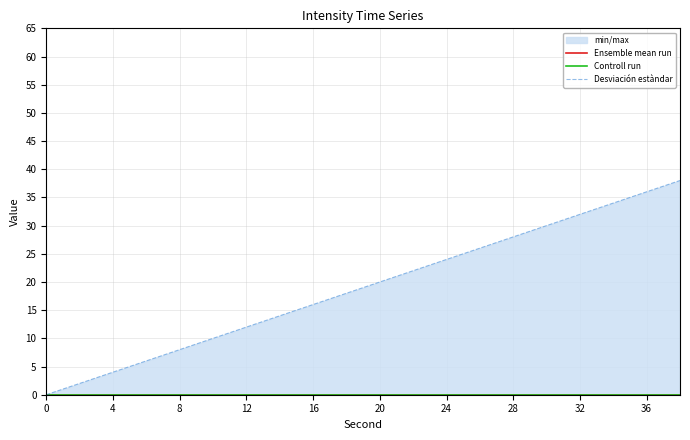

True or false: Controll run has more than 1 interior local peaks.

False